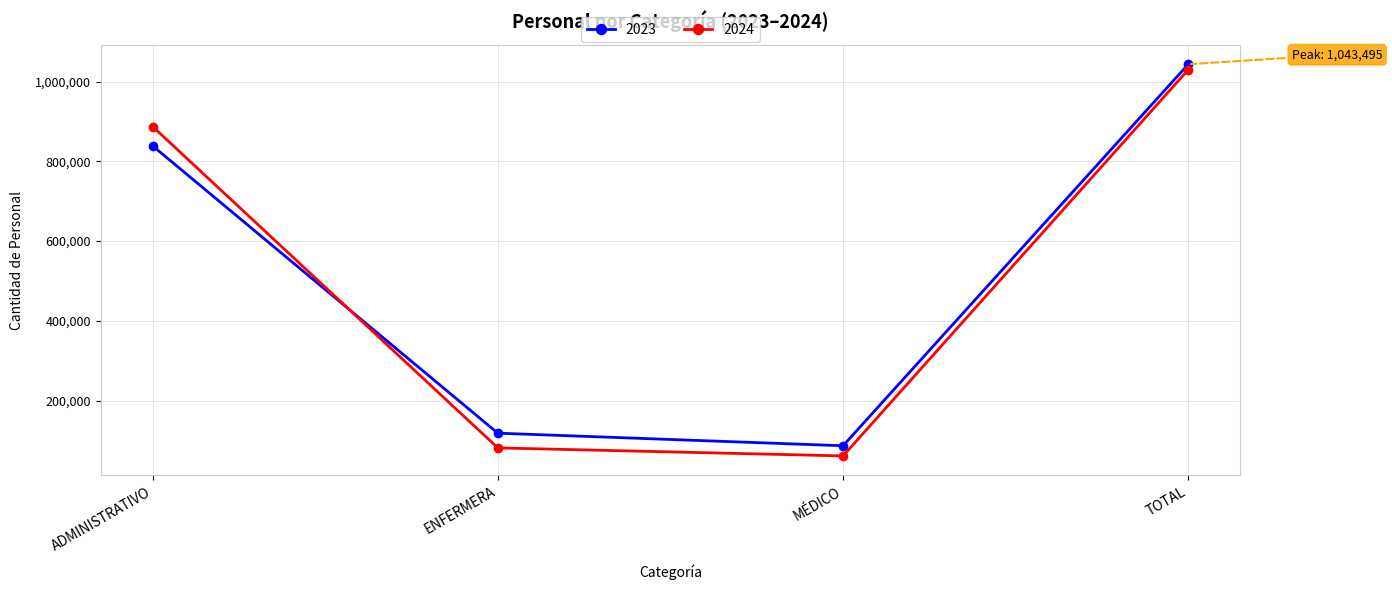

True or false: 2024 has more than 1 interior local peaks.

False